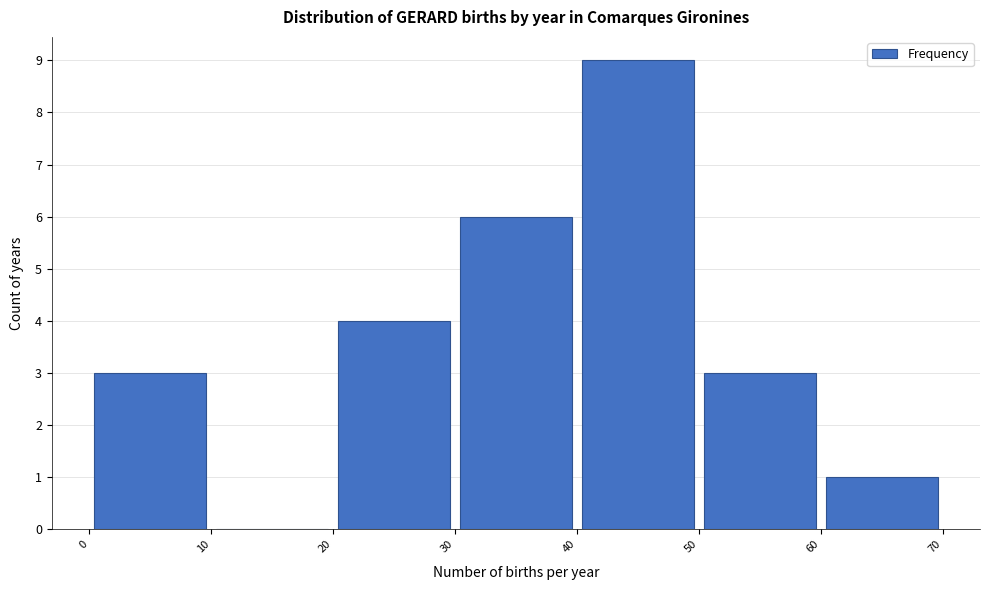

Reading left to right, transcribe this chart: for each bar, give the range it covers on the x-axis and its height. The values are not printed on the chart, so give them approximately, as read against the axis.

0 to 10: 3
10 to 20: 0
20 to 30: 4
30 to 40: 6
40 to 50: 9
50 to 60: 3
60 to 70: 1